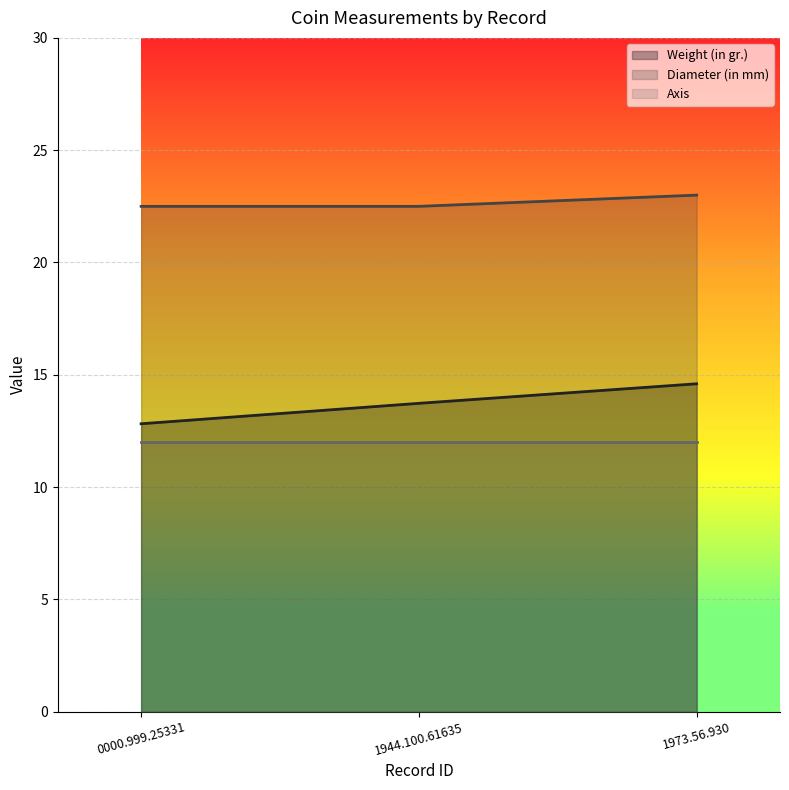

What position from the right is 0000.999.25331?

3